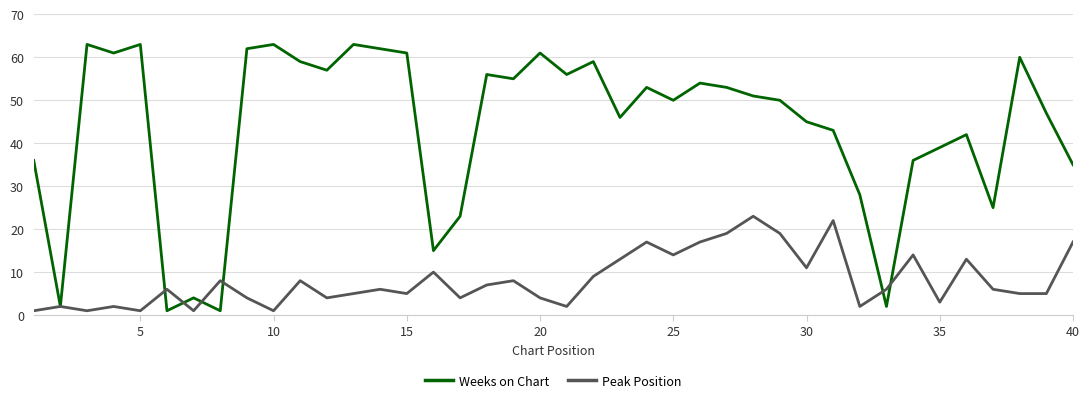

Rank the series by their maximum value, from highest to lowest.

Weeks on Chart, Peak Position